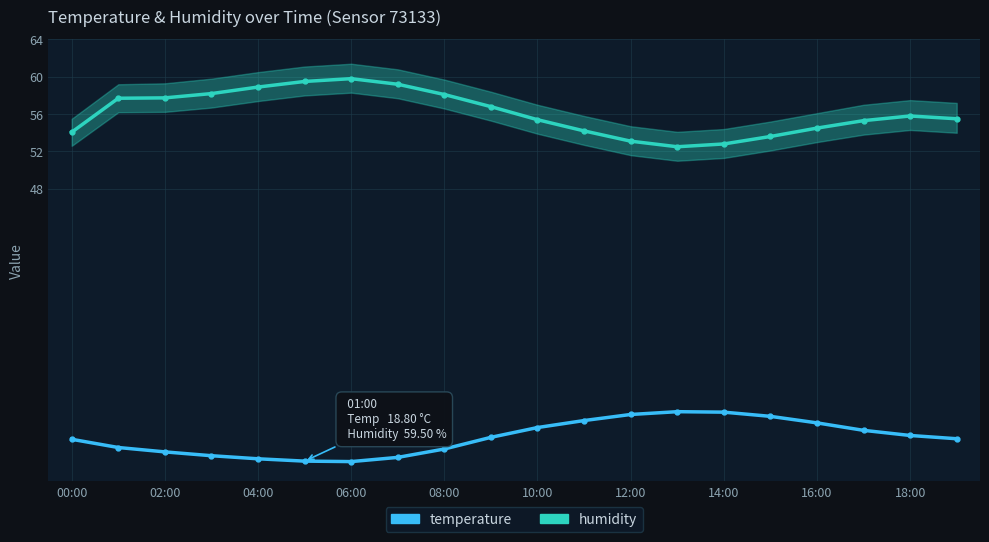

True or false: humidity has a value of 55.3 at 17.

True